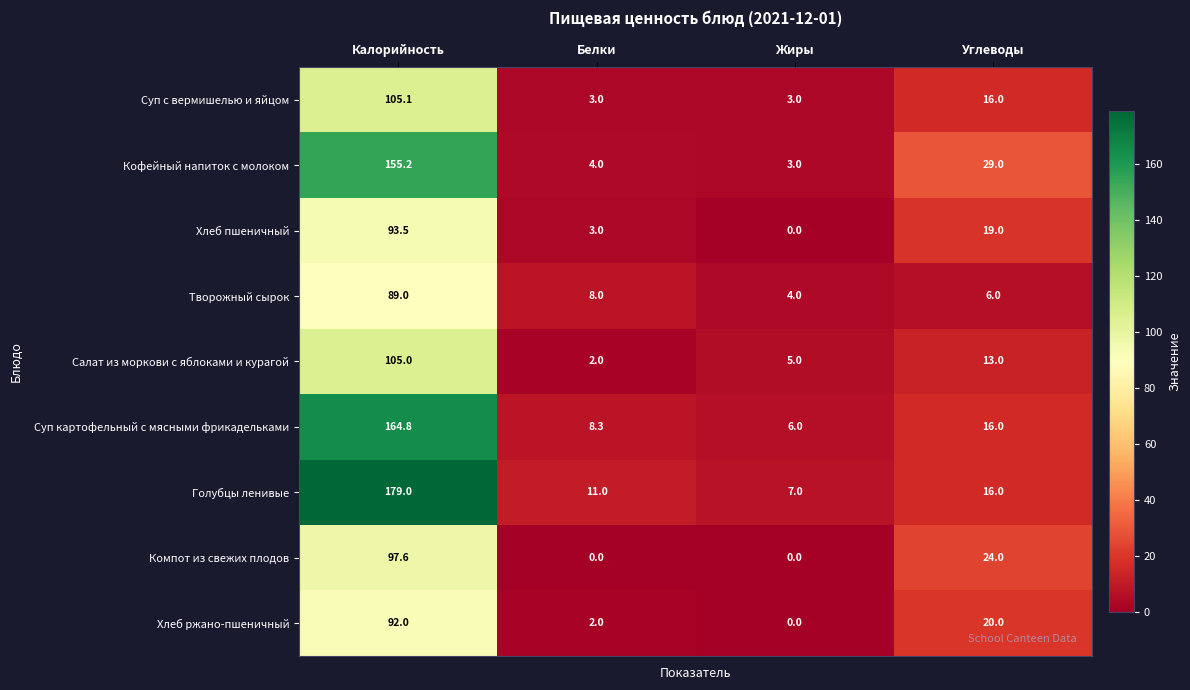

Where is Хлеб пшеничный nearest to the value 46?

Углеводы